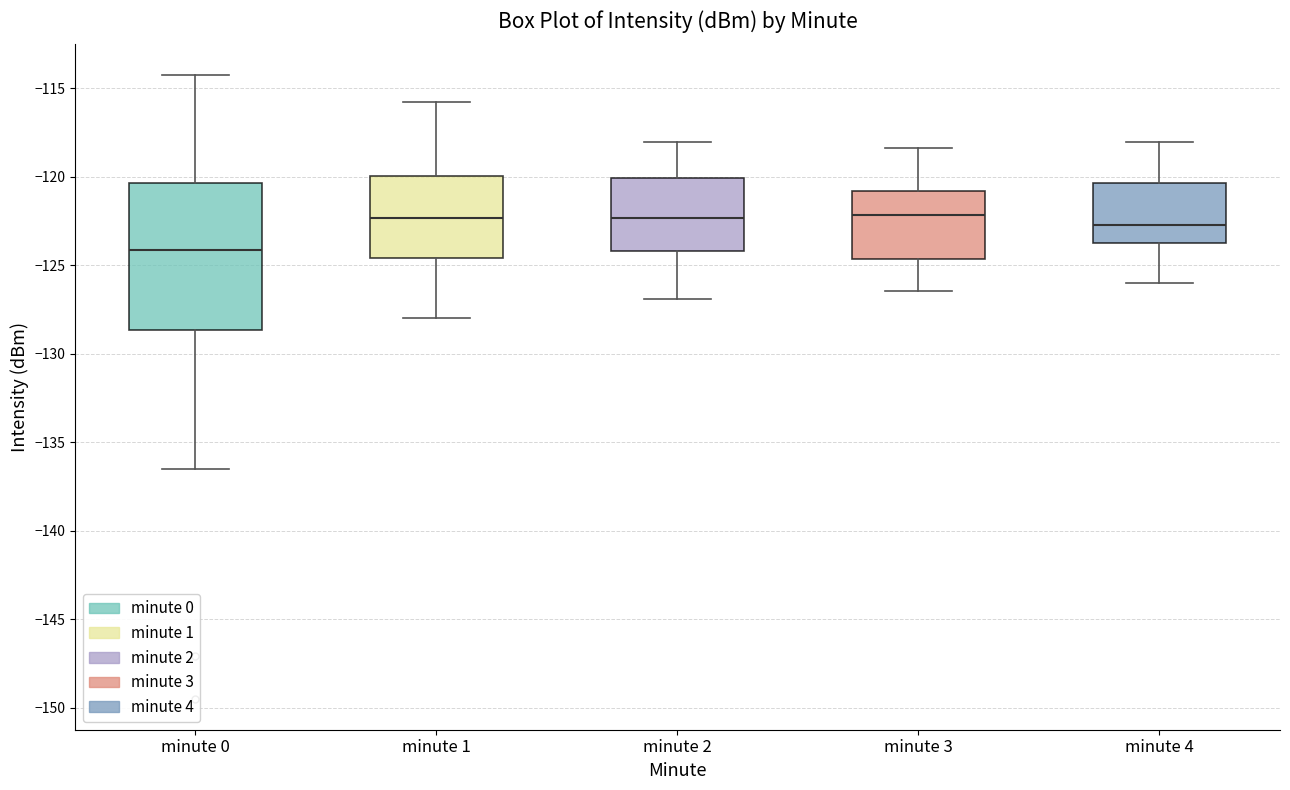

Where is the lower edge of the box for minute 2 on the y-axis? The values are not printed on the chart, so give them approximately, as read against the axis.

-124.0